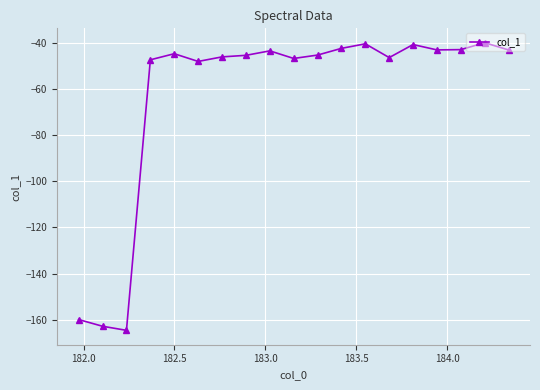

What is the minimum value shown in the chart?

-164.7